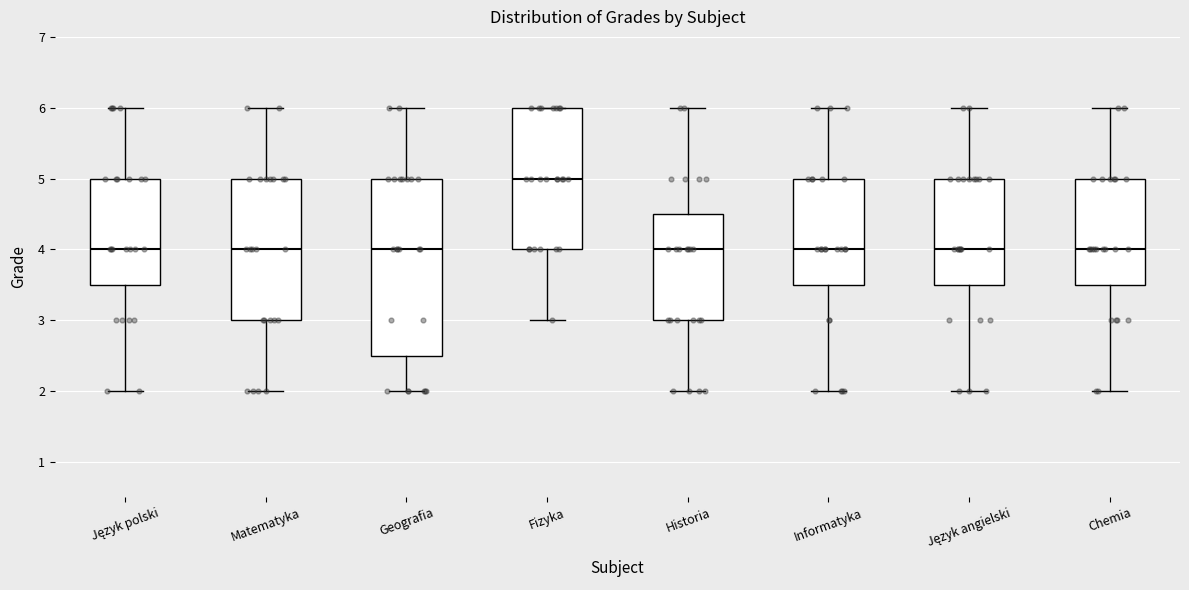

Reading left to right, read every box against the y-axis: the position of its median line, the range the box covers, and the ends of its whiskers. The values are not printed on the chart, so give them approximately, as read against the axis.

Język polski: median 4.0, box 3.5 to 5.0, whiskers 2.0 to 6.0
Matematyka: median 4.0, box 3.0 to 5.0, whiskers 2.0 to 6.0
Geografia: median 4.0, box 2.5 to 5.0, whiskers 2.0 to 6.0
Fizyka: median 5.0, box 4.0 to 6.0, whiskers 3.0 to 6.0
Historia: median 4.0, box 3.0 to 4.5, whiskers 2.0 to 6.0
Informatyka: median 4.0, box 3.5 to 5.0, whiskers 2.0 to 6.0
Język angielski: median 4.0, box 3.5 to 5.0, whiskers 2.0 to 6.0
Chemia: median 4.0, box 3.5 to 5.0, whiskers 2.0 to 6.0